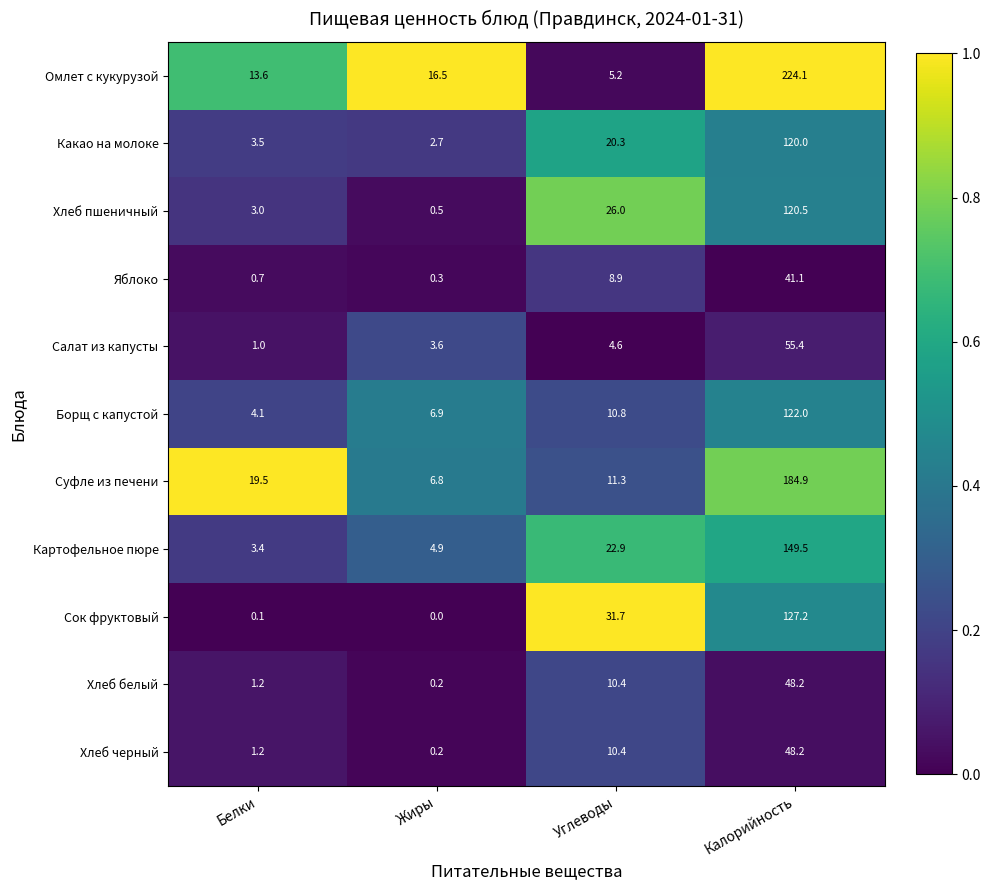

What is the total value across all series at Углеводы?

162.5